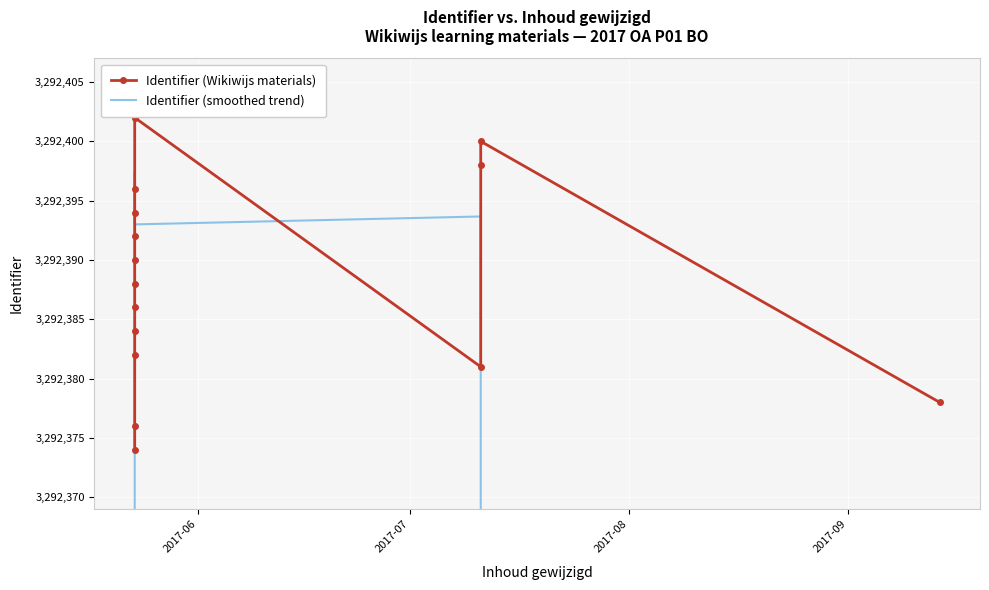

What is the highest value of the Identifier (Wikiwijs materials) series?

3292402.0